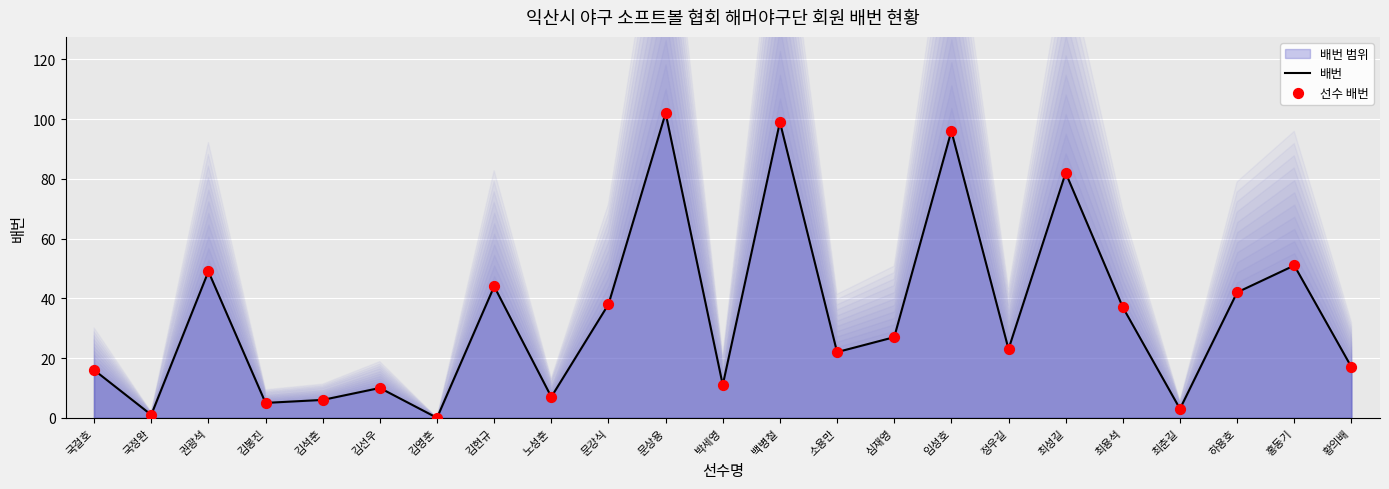

Which series contains the highest Y value?

배번